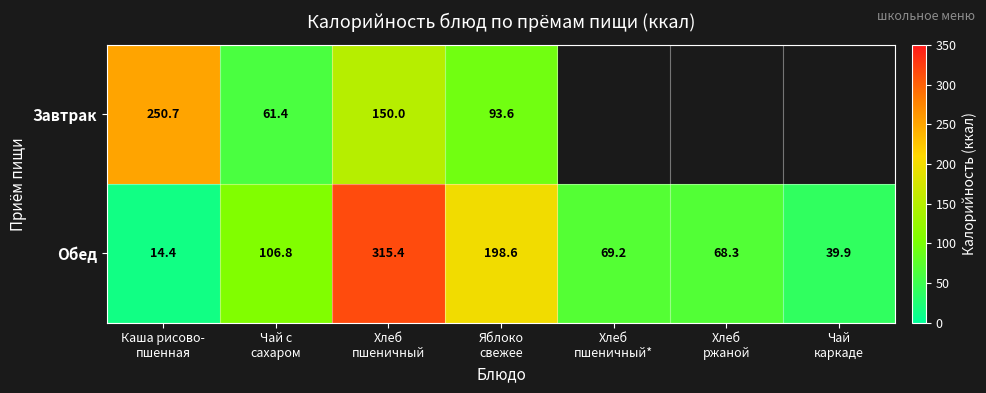

What is the minimum value for Обед?

14.4